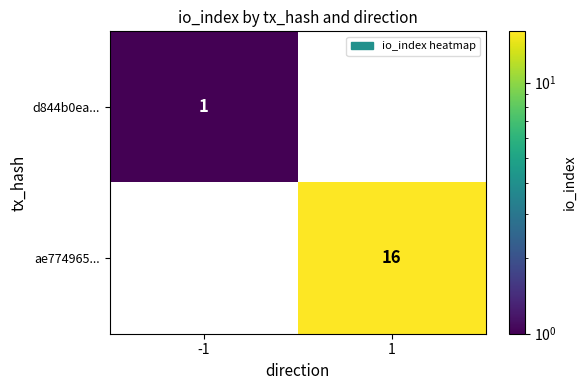

Between 1 and -1, which is larger?

-1